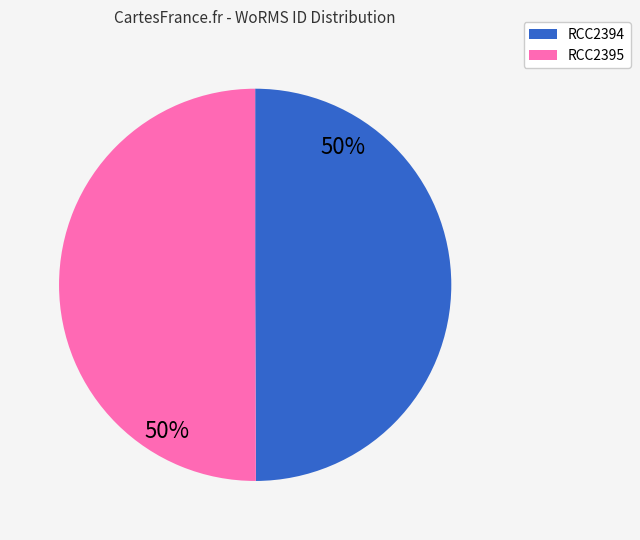

The RCC2394 slice represents 57% of the pie. True or false?

False